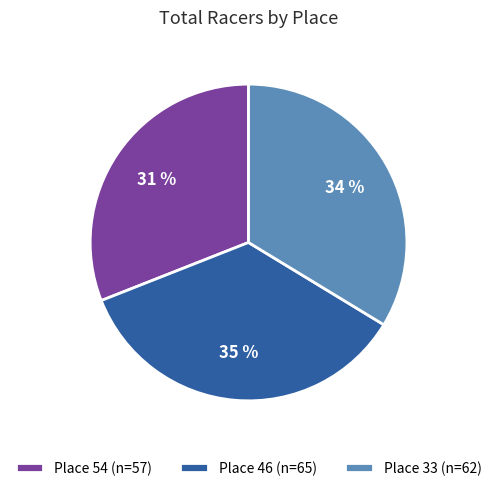

Rank the categories by value from highest to lowest.

Place 46, Place 33, Place 54